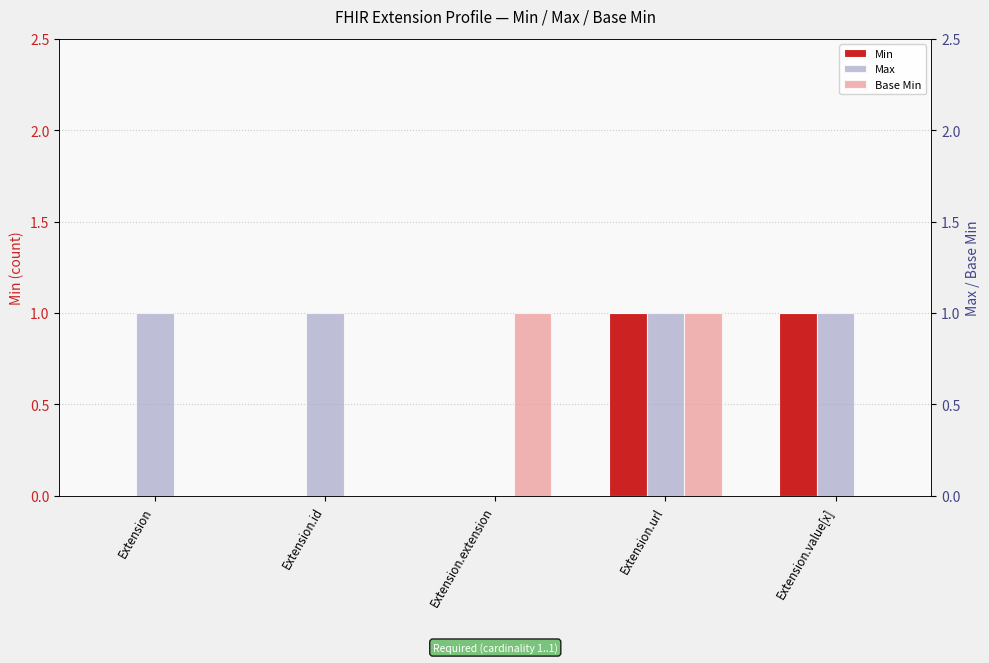

At which category is the sum across all series the highest?

Extension.url